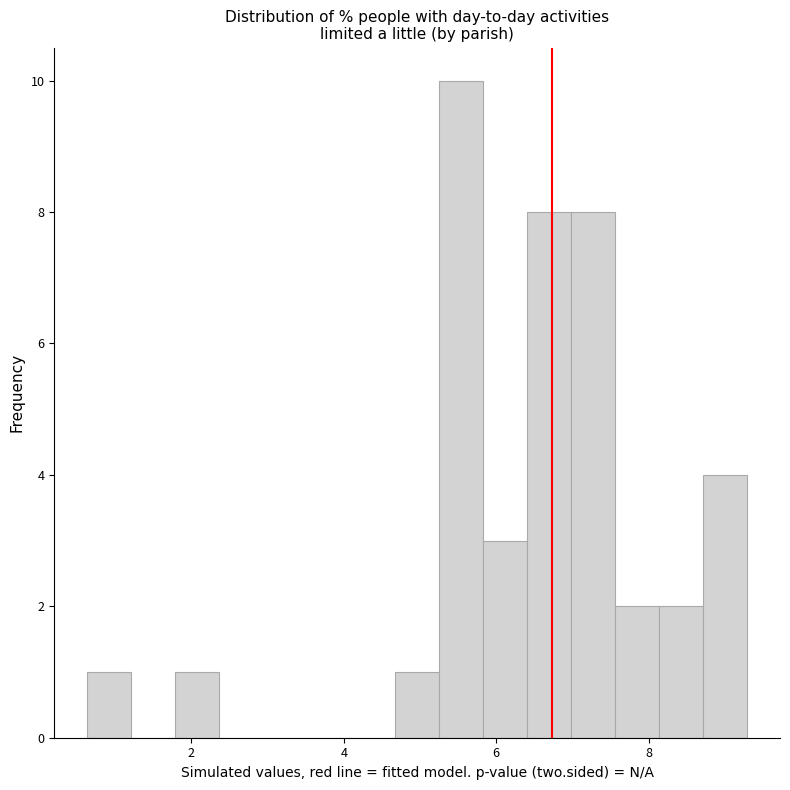

Read against the x-axis, roughly where is the centre of the tallest bar?

5.6